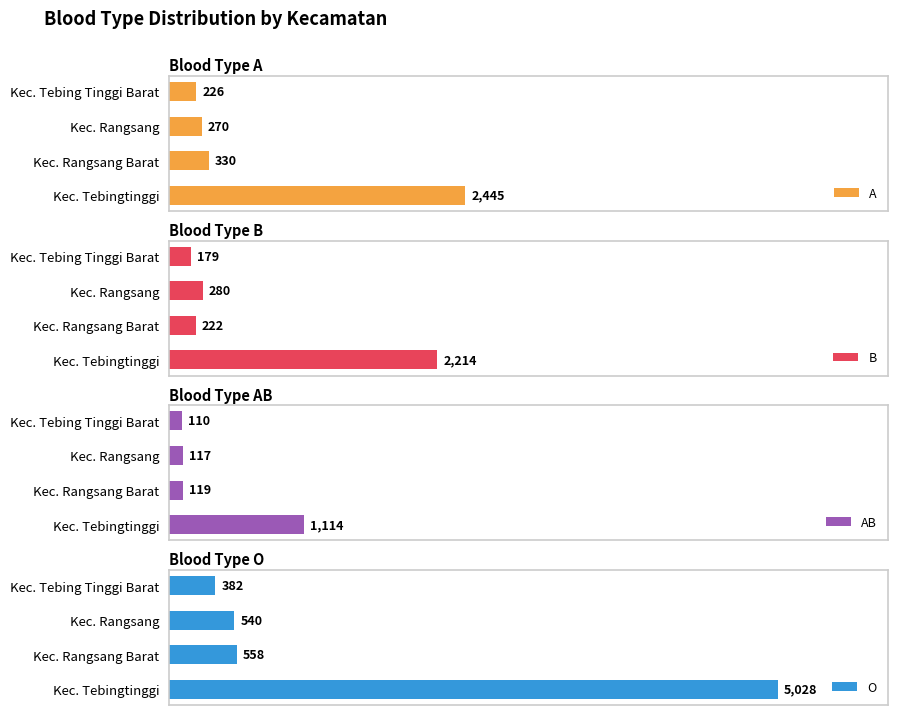

Reading right to left, list all the values displayed in this chart.

A: 226	270	330	2445
B: 179	280	222	2214
AB: 110	117	119	1114
O: 382	540	558	5028